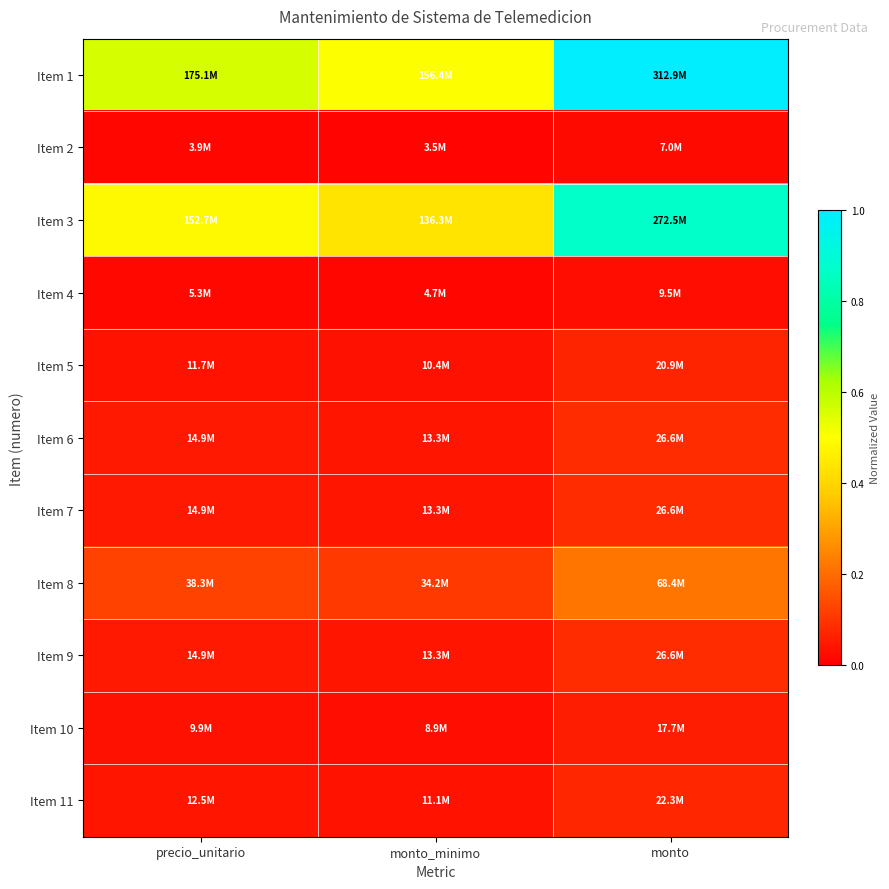

Which has a higher value, monto or monto_minimo?

monto